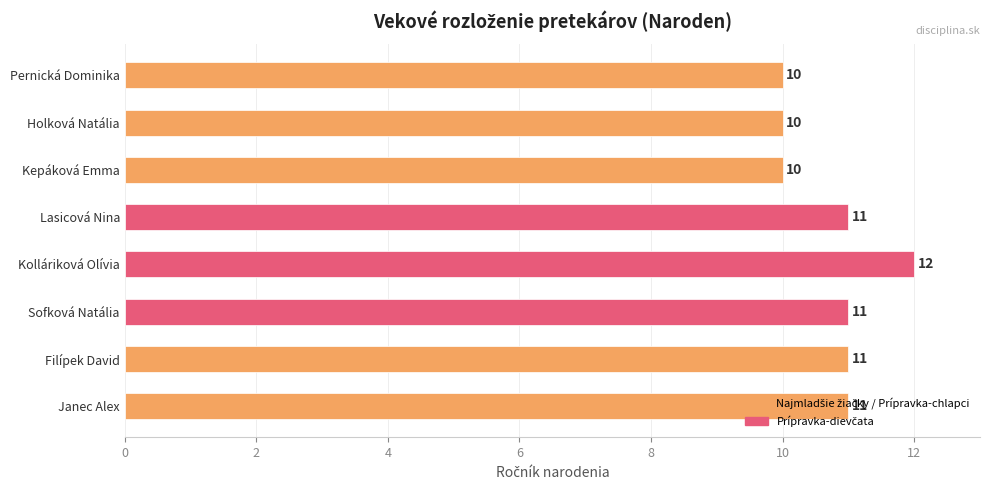

What is the label of the 8th bar from the top?

Janec Alex